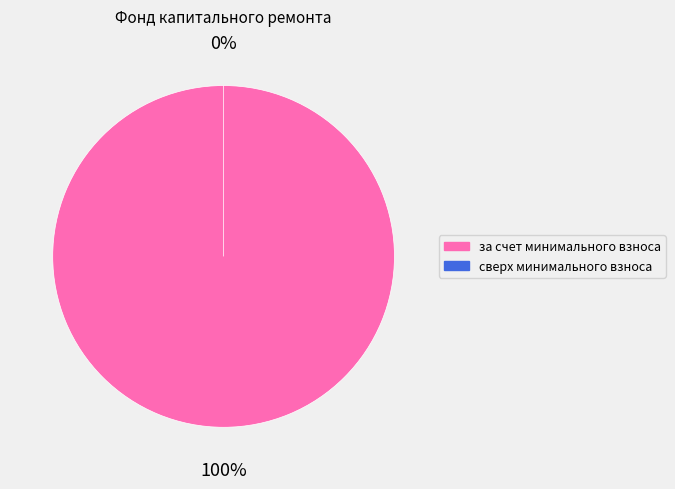

To the nearest percent, what is the difference between the сверх минимального взноса and за счет минимального взноса slice percentages?

100%